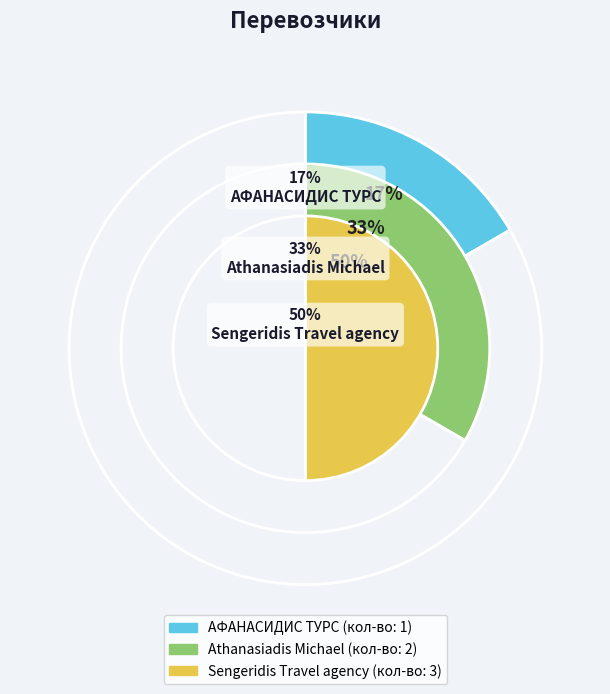

To the nearest percent, what is the difference between the largest and smallest slice percentages?

33%